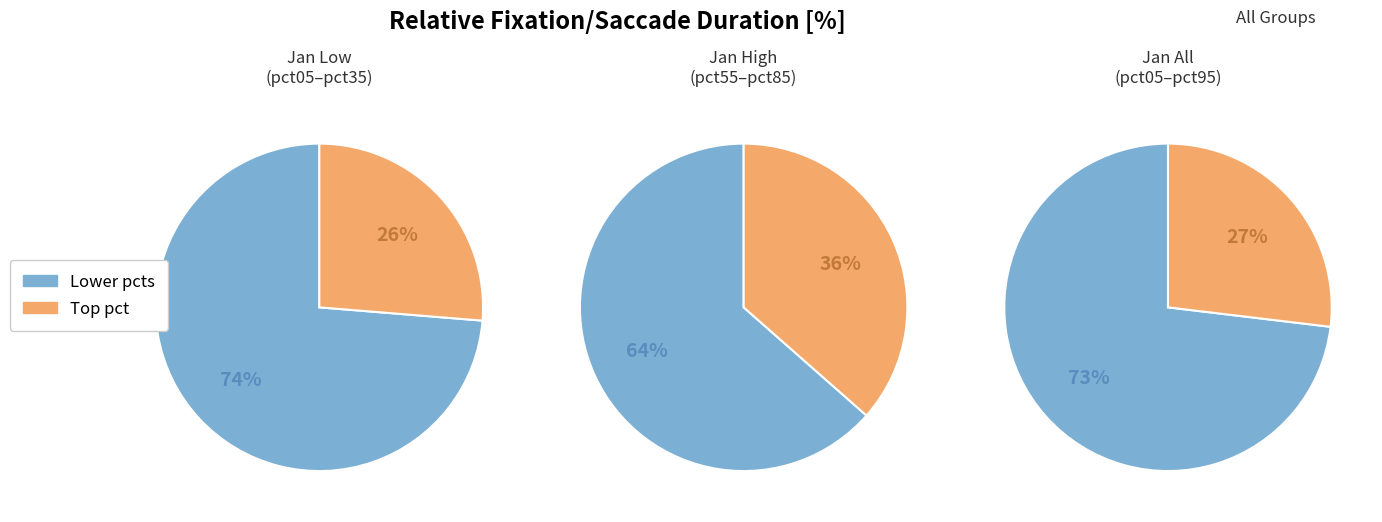

Which has a higher value, pct55 or pct15?

pct55